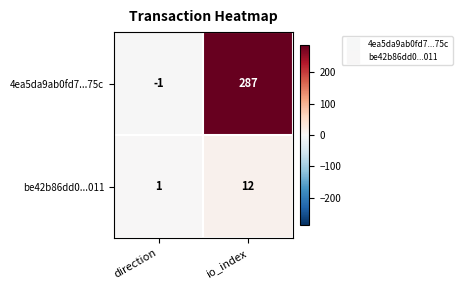

The be42b86dd0...011 series shows 1 at direction. True or false?

True